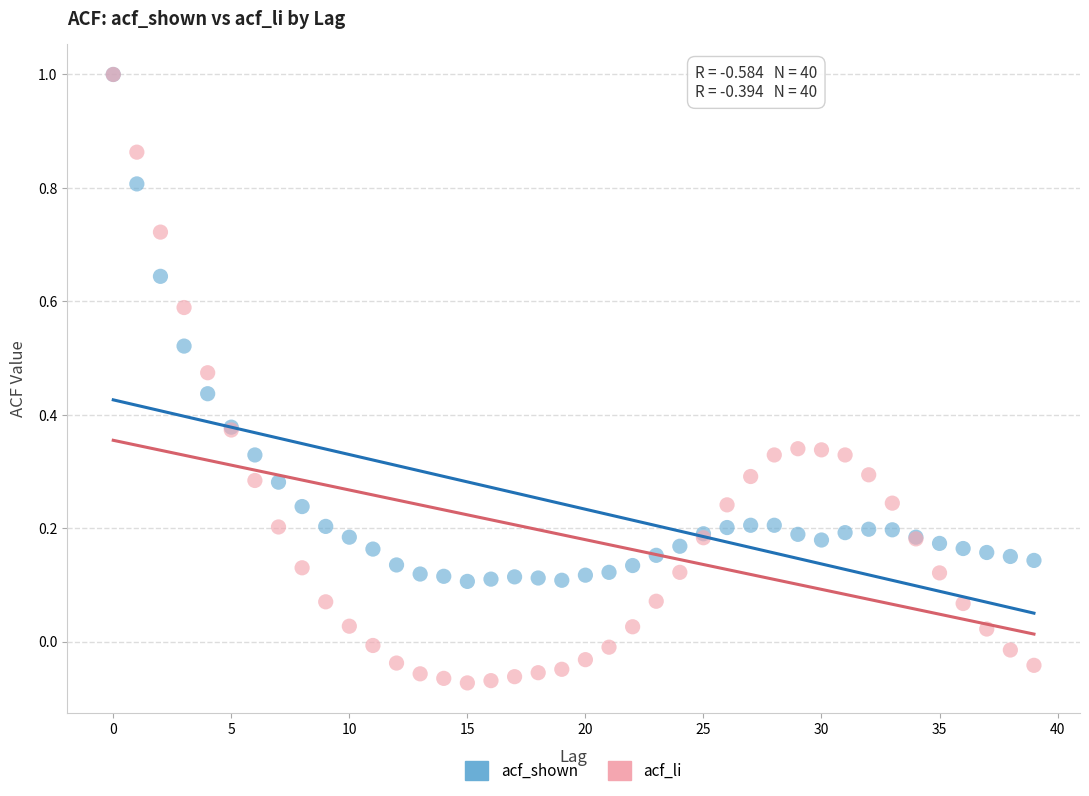

What are all the series names shown in the legend?

acf_shown, acf_li